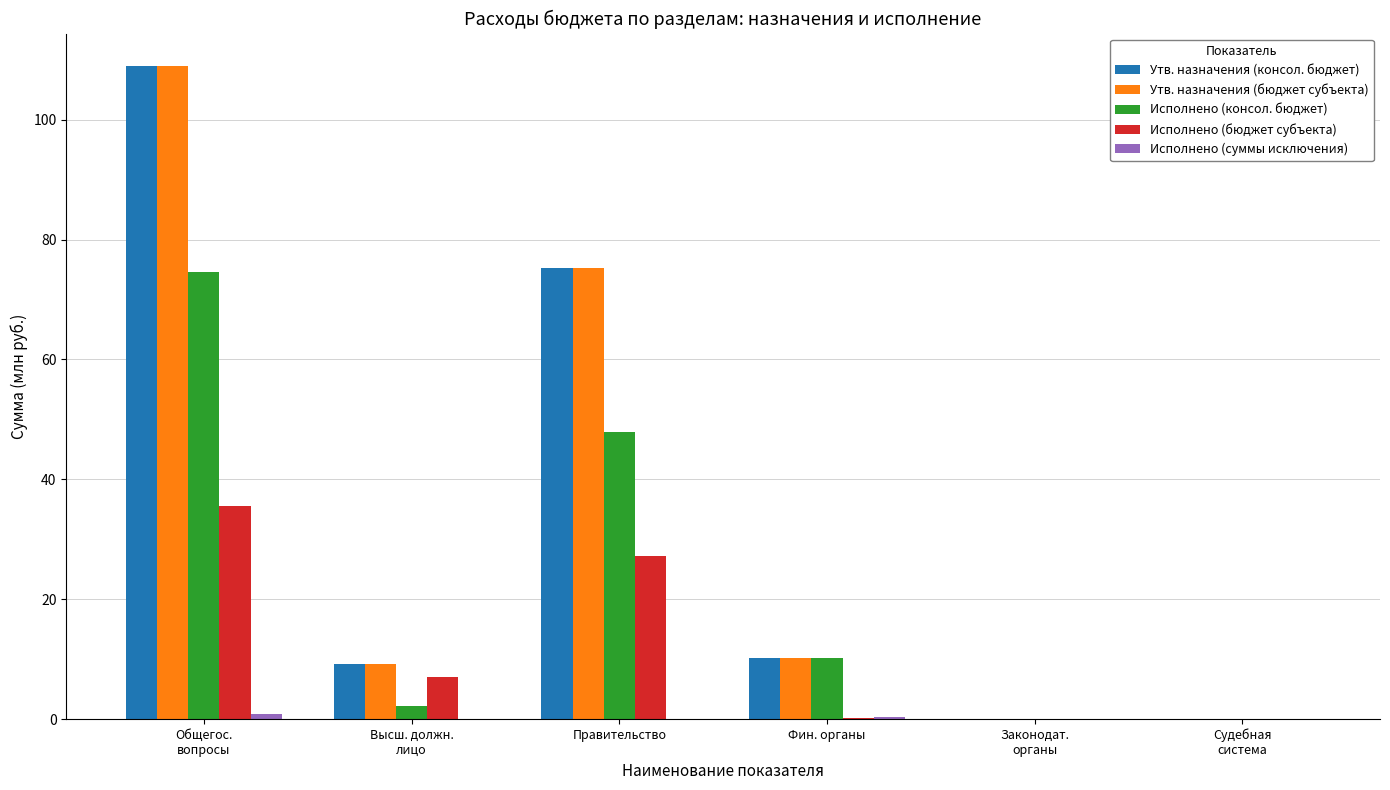

Is it true that Утв. назначения (бюджет субъекта) equals 6.4 at Фин. органы?

False